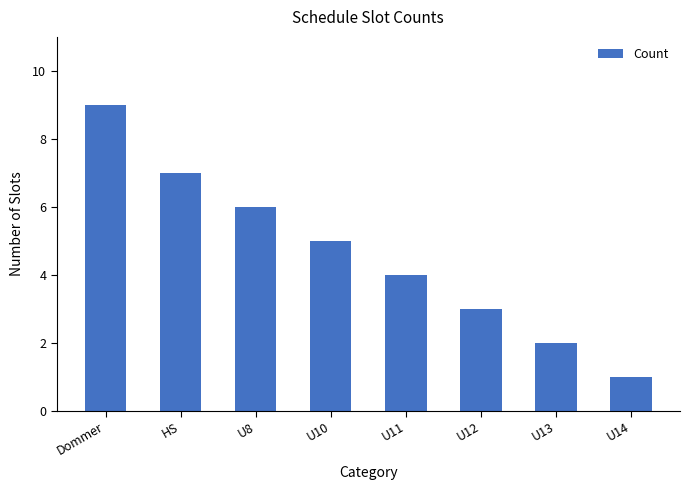

Where does the data first go above 5?

Dommer